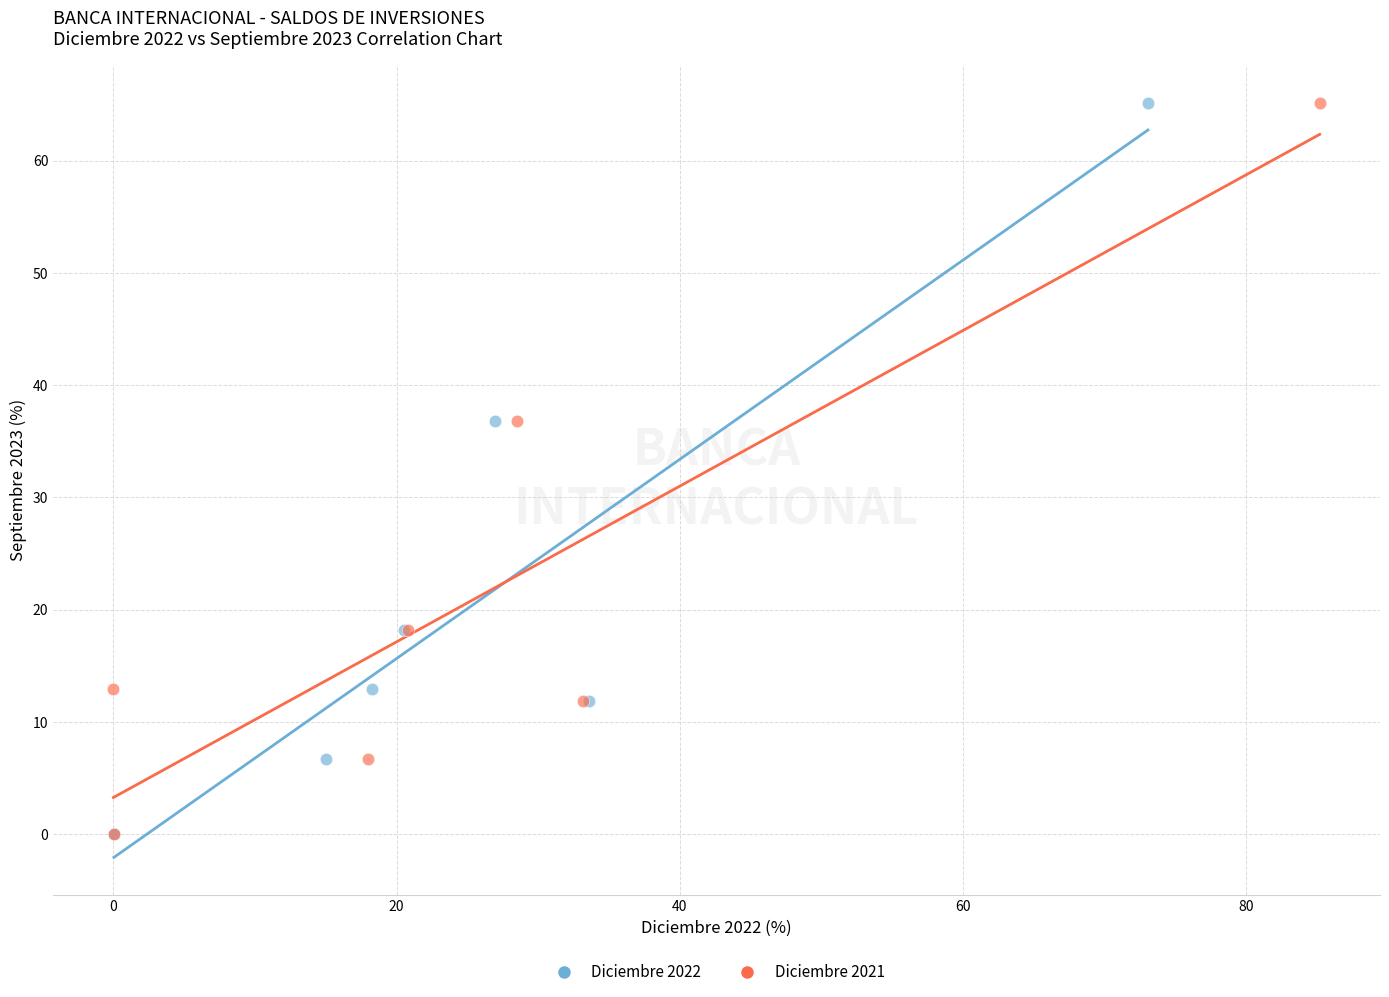

What are all the series names shown in the legend?

Diciembre 2022, Diciembre 2021